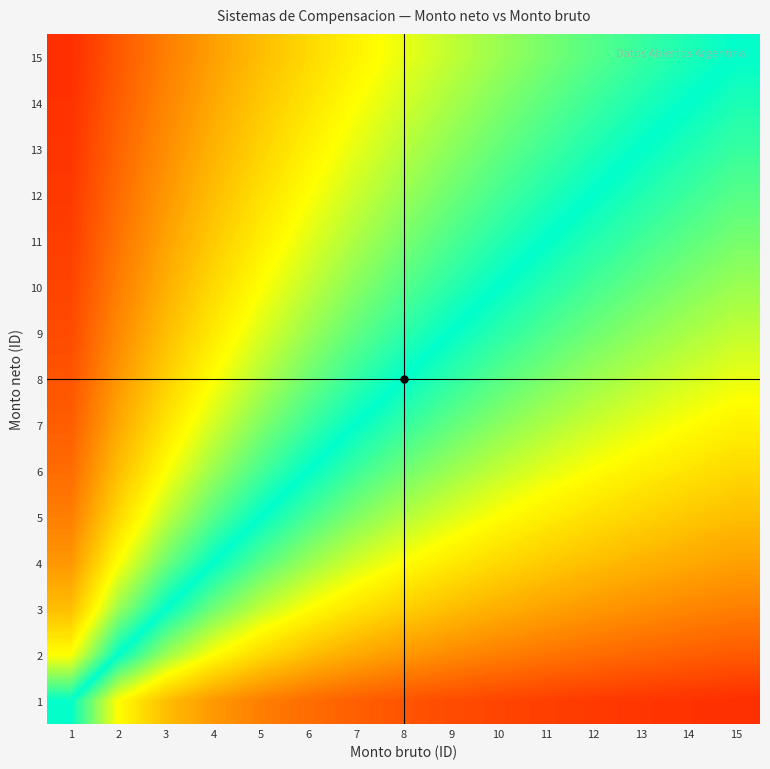

Reading left to right, transcribe all the data shown in this chart.

15: 1=0.9	2=0.9	3=0.8	4=0.8	5=0.7	6=0.7	7=0.7	8=0.7	9=0.6	10=0.6	11=0.6	12=0.6	13=0.5	14=0.5	15=0.5
14: 1=0.9	2=0.9	3=0.8	4=0.8	5=0.7	6=0.7	7=0.7	8=0.6	9=0.6	10=0.6	11=0.6	12=0.5	13=0.5	14=0.5	15=0.5
13: 1=0.9	2=0.9	3=0.8	4=0.8	5=0.7	6=0.7	7=0.6	8=0.6	9=0.6	10=0.6	11=0.5	12=0.5	13=0.5	14=0.5	15=0.5
12: 1=0.9	2=0.9	3=0.8	4=0.7	5=0.7	6=0.7	7=0.6	8=0.6	9=0.6	10=0.5	11=0.5	12=0.5	13=0.5	14=0.5	15=0.4
11: 1=0.9	2=0.8	3=0.8	4=0.7	5=0.7	6=0.6	7=0.6	8=0.6	9=0.5	10=0.5	11=0.5	12=0.5	13=0.5	14=0.4	15=0.4
10: 1=0.9	2=0.8	3=0.8	4=0.7	5=0.7	6=0.6	7=0.6	8=0.6	9=0.5	10=0.5	11=0.5	12=0.5	13=0.4	14=0.4	15=0.4
9: 1=0.9	2=0.8	3=0.7	4=0.7	5=0.6	6=0.6	7=0.6	8=0.5	9=0.5	10=0.5	11=0.4	12=0.4	13=0.4	14=0.4	15=0.4
8: 1=0.9	2=0.8	3=0.7	4=0.7	5=0.6	6=0.6	7=0.5	8=0.5	9=0.5	10=0.4	11=0.4	12=0.4	13=0.4	14=0.4	15=0.3
7: 1=0.9	2=0.8	3=0.7	4=0.6	5=0.6	6=0.5	7=0.5	8=0.5	9=0.4	10=0.4	11=0.4	12=0.4	13=0.3	14=0.3	15=0.3
6: 1=0.9	2=0.7	3=0.7	4=0.6	5=0.5	6=0.5	7=0.5	8=0.4	9=0.4	10=0.4	11=0.4	12=0.3	13=0.3	14=0.3	15=0.3
5: 1=0.8	2=0.7	3=0.6	4=0.6	5=0.5	6=0.5	7=0.4	8=0.4	9=0.4	10=0.3	11=0.3	12=0.3	13=0.3	14=0.3	15=0.2
4: 1=0.8	2=0.7	3=0.6	4=0.5	5=0.4	6=0.4	7=0.4	8=0.3	9=0.3	10=0.3	11=0.3	12=0.2	13=0.2	14=0.2	15=0.2
3: 1=0.7	2=0.6	3=0.5	4=0.4	5=0.4	6=0.3	7=0.3	8=0.3	9=0.2	10=0.2	11=0.2	12=0.2	13=0.2	14=0.2	15=0.2
2: 1=0.7	2=0.5	3=0.4	4=0.3	5=0.3	6=0.2	7=0.2	8=0.2	9=0.2	10=0.2	11=0.2	12=0.1	13=0.1	14=0.1	15=0.1
1: 1=0.5	2=0.3	3=0.2	4=0.2	5=0.2	6=0.1	7=0.1	8=0.1	9=0.1	10=0.1	11=0.1	12=0.1	13=0.1	14=0.1	15=0.1